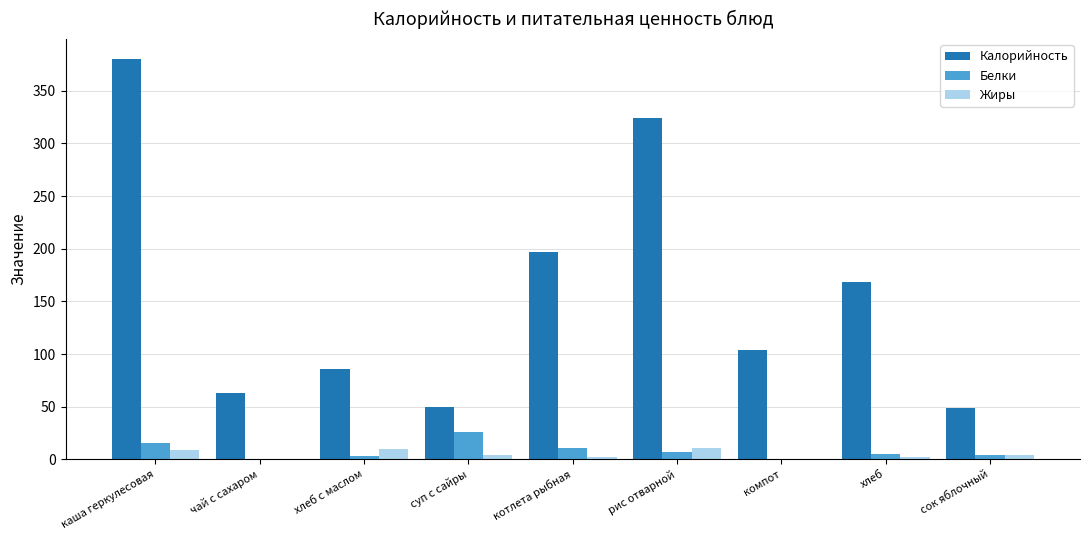

What is the maximum value shown in the chart?

380.0